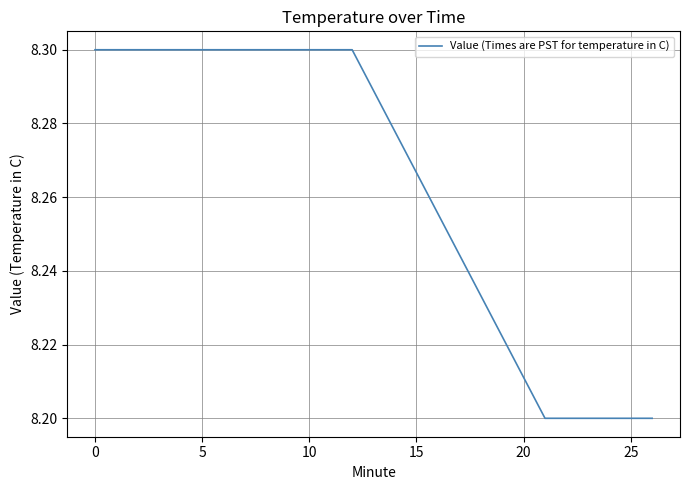

What is the smallest value displayed?

8.2